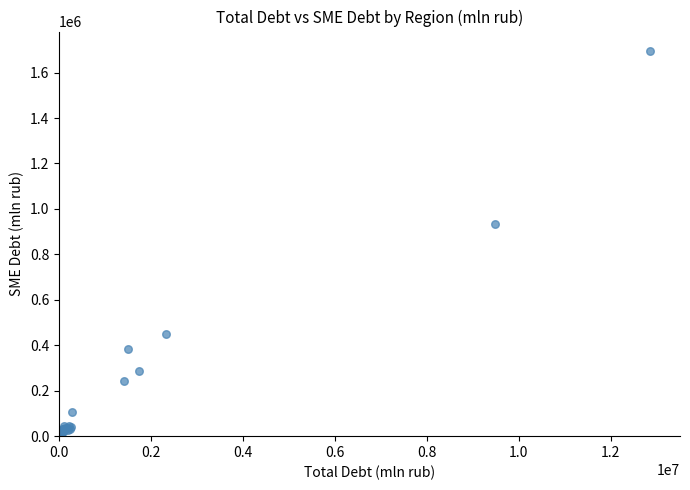

What Y value in the scatter plot is closest to 847978?

934202